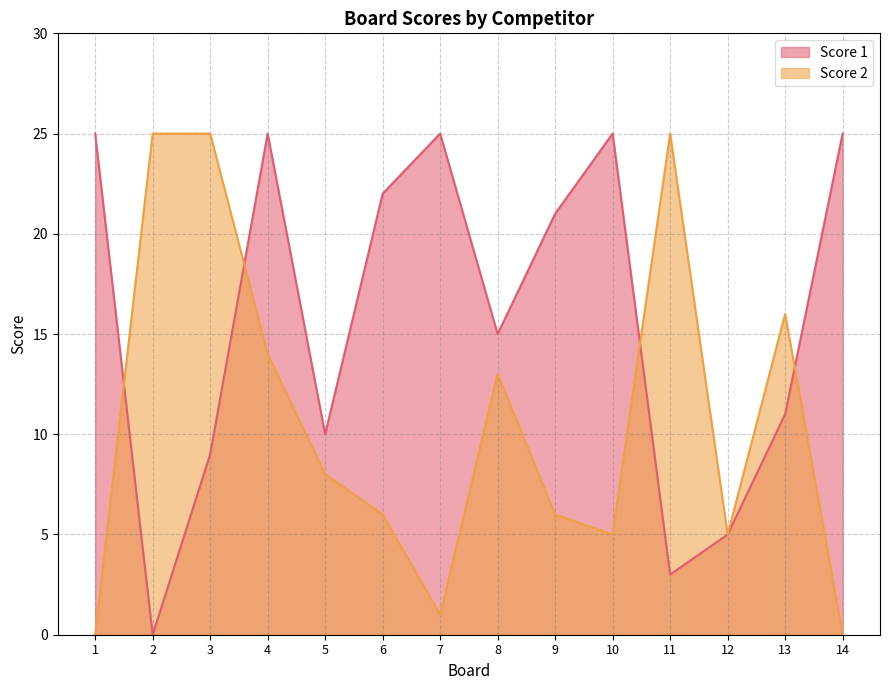

Which series has the largest range (max minus min)?

Score 1